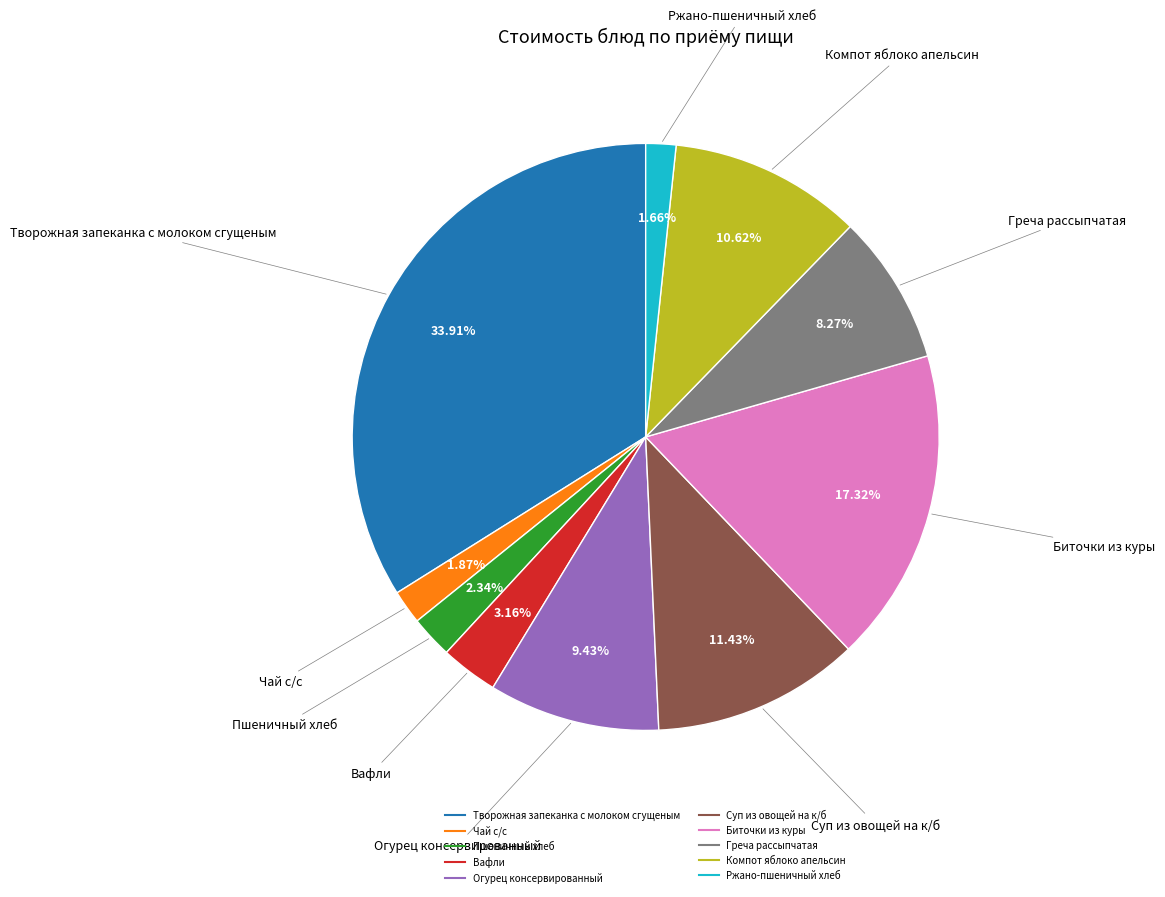

What percentage is the Вафли slice, to the nearest percent?

3%